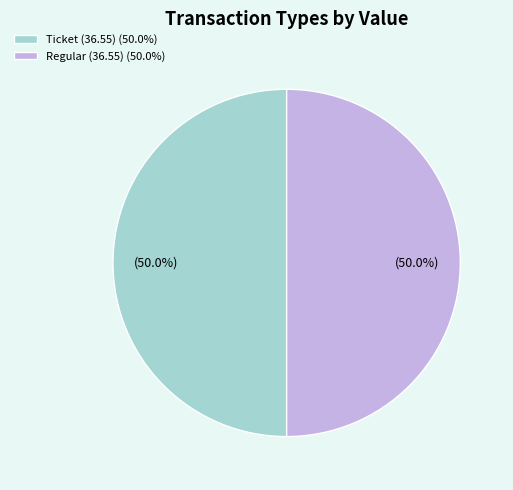

What percentage is NOT represented by Ticket (36.55) (50.0%)?

50.0%